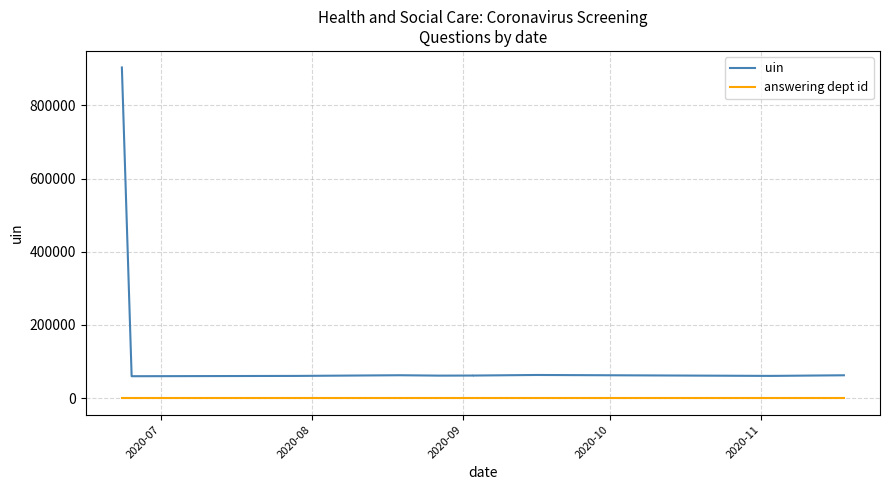

True or false: uin and answering dept id intersect in this chart.

False